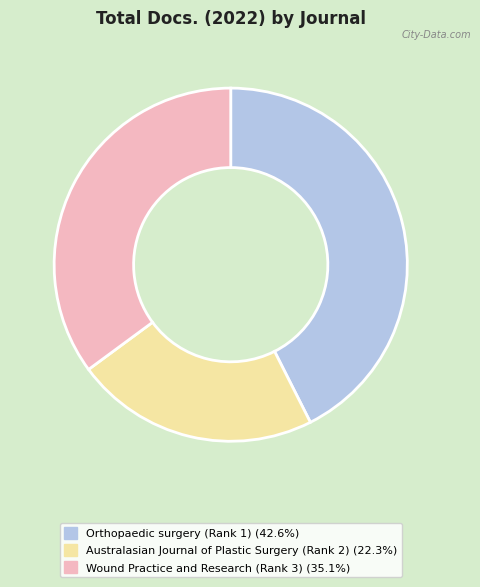

What is the ratio of the value at Orthopaedic surgery (Rank 1) to the value at Wound Practice and Research (Rank 3)?

1.2